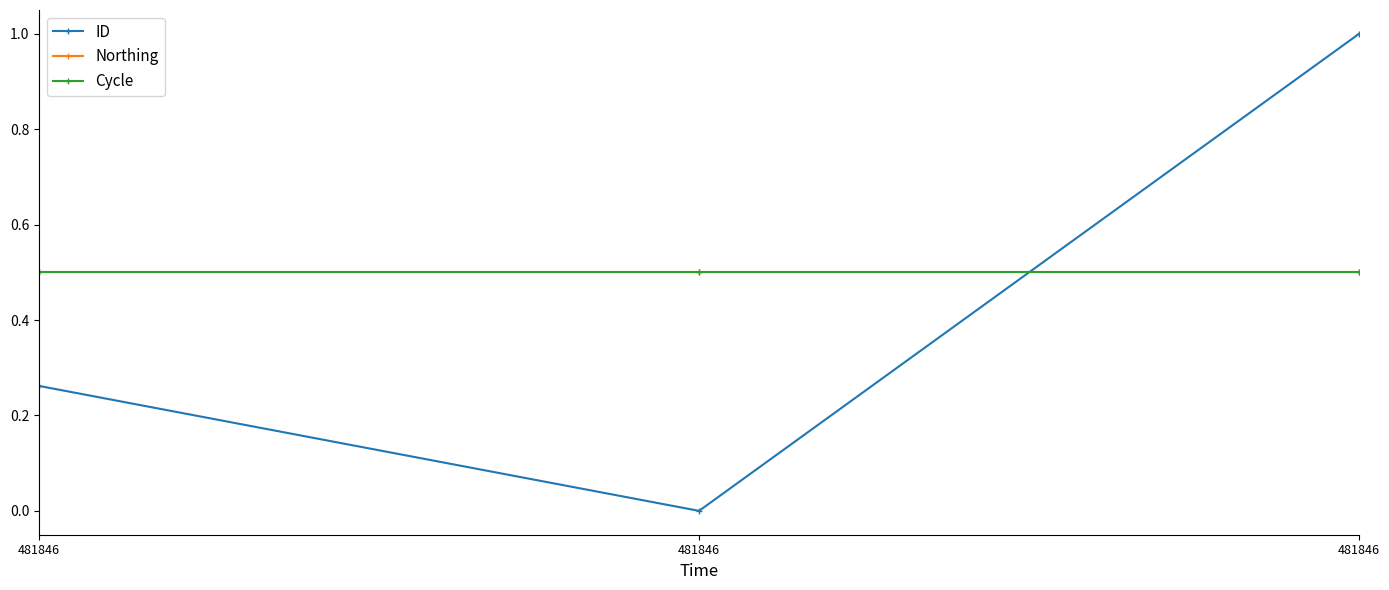

List the series in order of their peak value, lowest first.

Northing, Cycle, ID